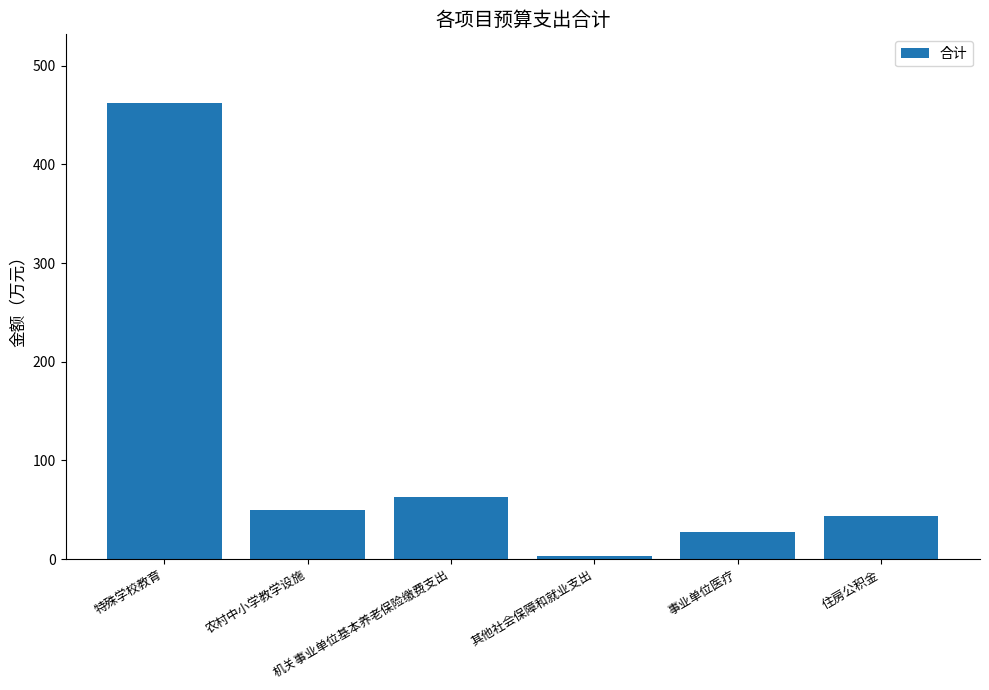

At which label is the value closest to 232?

机关事业单位基本养老保险缴费支出